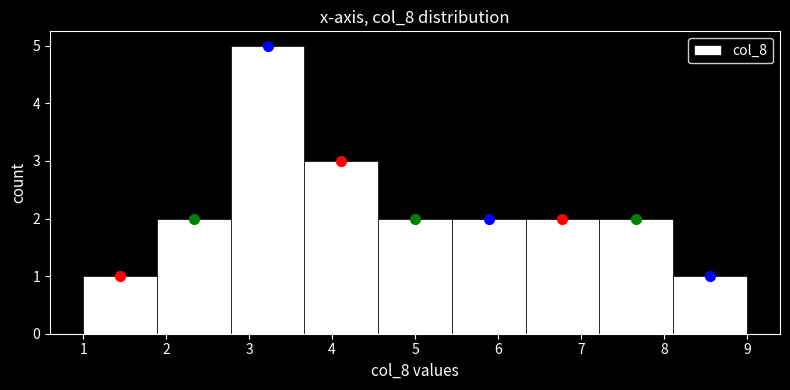

How tall is the bar that spans 8.1 to 9.0 on the x-axis? Neither the bar edges nor the heights are printed on the chart, so give them approximately, as read against the axes.

1